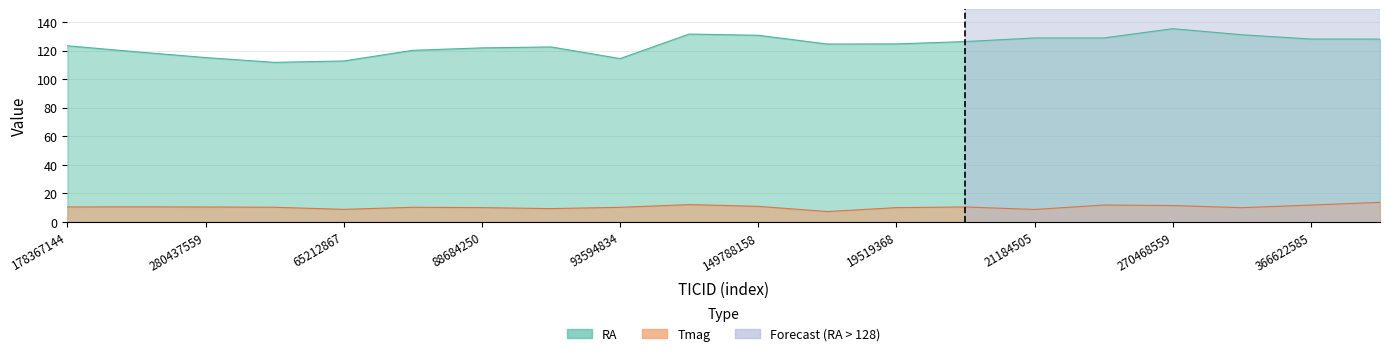

Does the chart have visible grid lines?

Yes